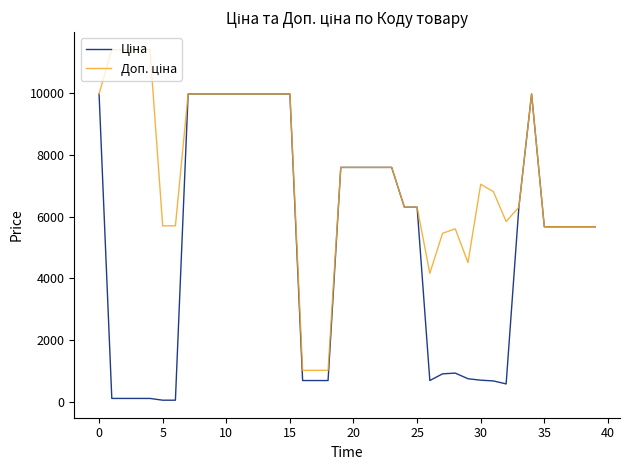

True or false: Ціна and Доп. ціна cross at least once.

False